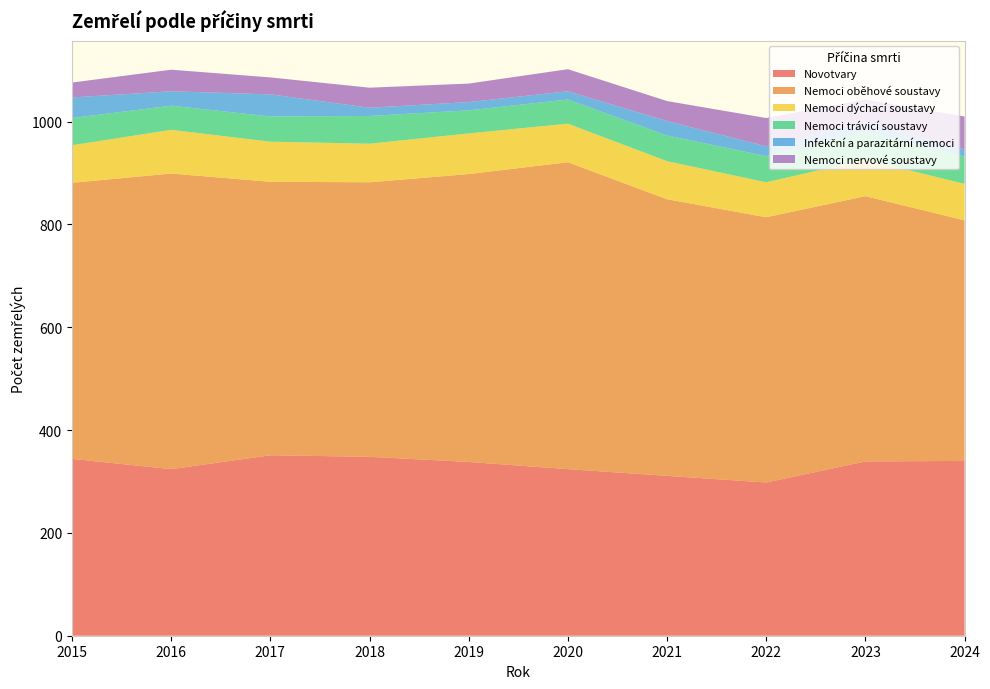

Reading left to right, what are all the values shown in this chart?

Novotvary: 2015=344	2016=324	2017=351	2018=348	2019=338	2020=324	2021=311	2022=298	2023=339	2024=340
Nemoci oběhové soustavy: 2015=537	2016=575	2017=532	2018=534	2019=560	2020=597	2021=538	2022=516	2023=516	2024=468
Nemoci dýchací soustavy: 2015=73	2016=85	2017=78	2018=75	2019=79	2020=75	2021=74	2022=68	2023=71	2024=71
Nemoci trávicí soustavy: 2015=53	2016=47	2017=49	2018=54	2019=45	2020=47	2021=50	2022=51	2023=55	2024=53
Infekční a parazitární nemoci: 2015=40	2016=28	2017=43	2018=16	2019=16	2020=16	2021=28	2022=19	2023=18	2024=14
Nemoci nervové soustavy: 2015=29	2016=42	2017=33	2018=39	2019=36	2020=43	2021=39	2022=55	2023=44	2024=64